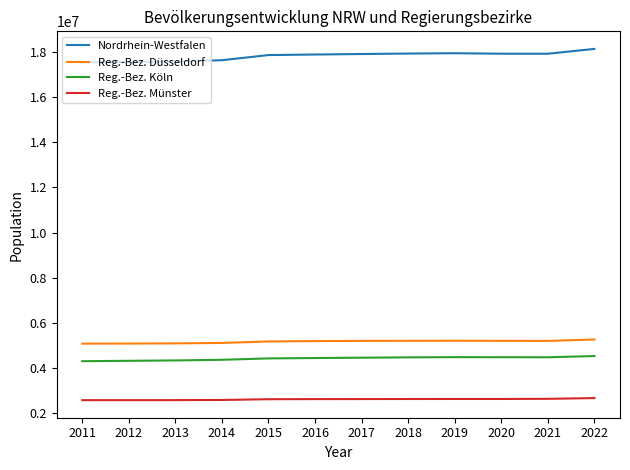

At how many categories does at least one series exceed 13998071?

12